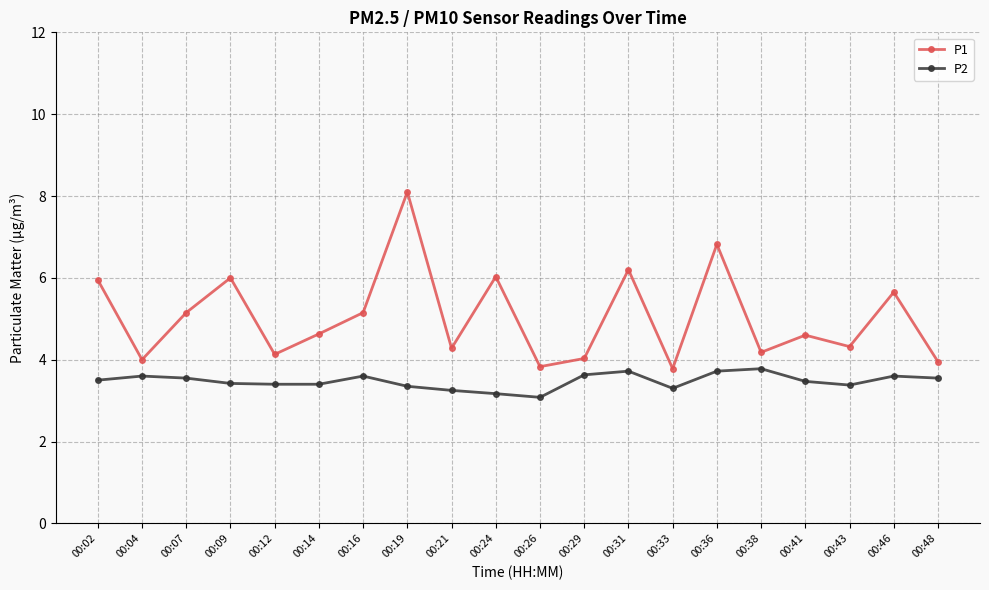

What are all the series names shown in the legend?

P1, P2